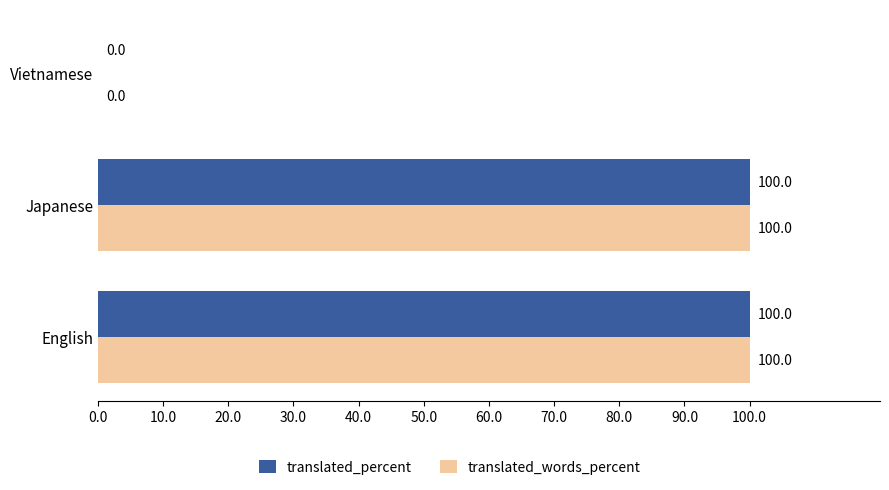

What is the greatest value displayed?

100